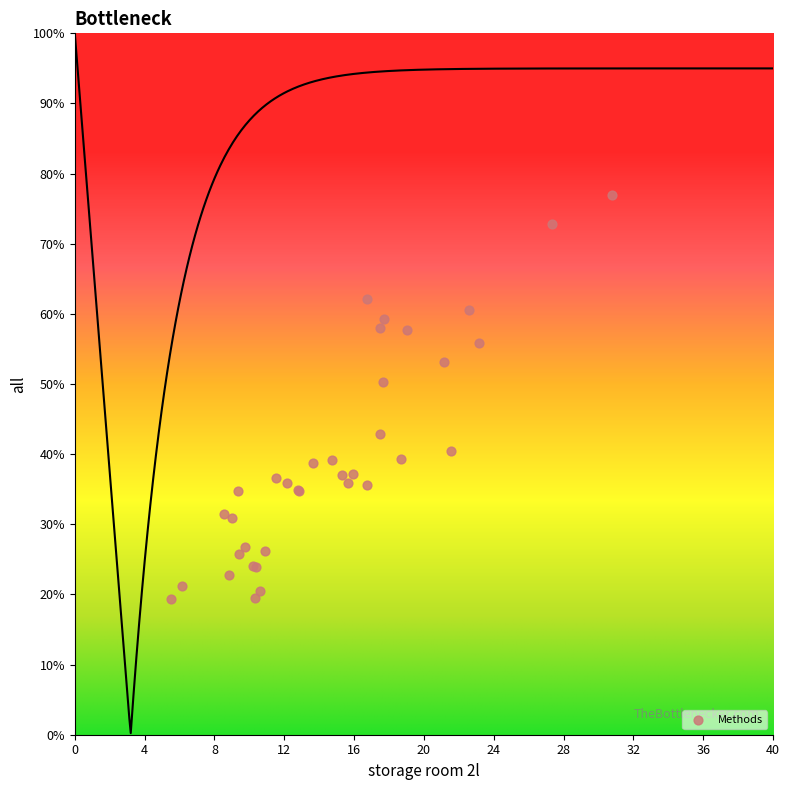

What Y value in the scatter plot is closest to 48?

50.3